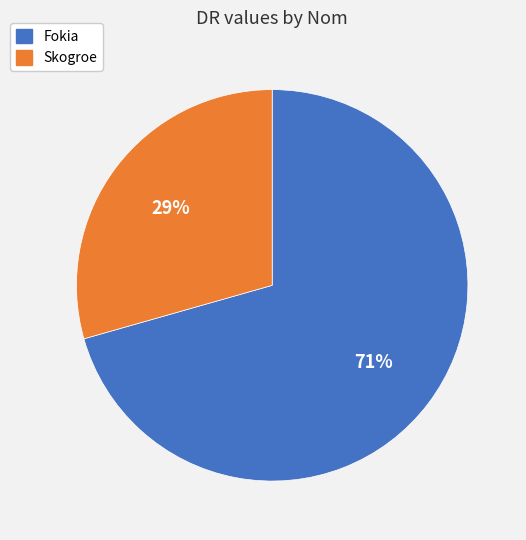

The Skogroe slice represents 43% of the pie. True or false?

False